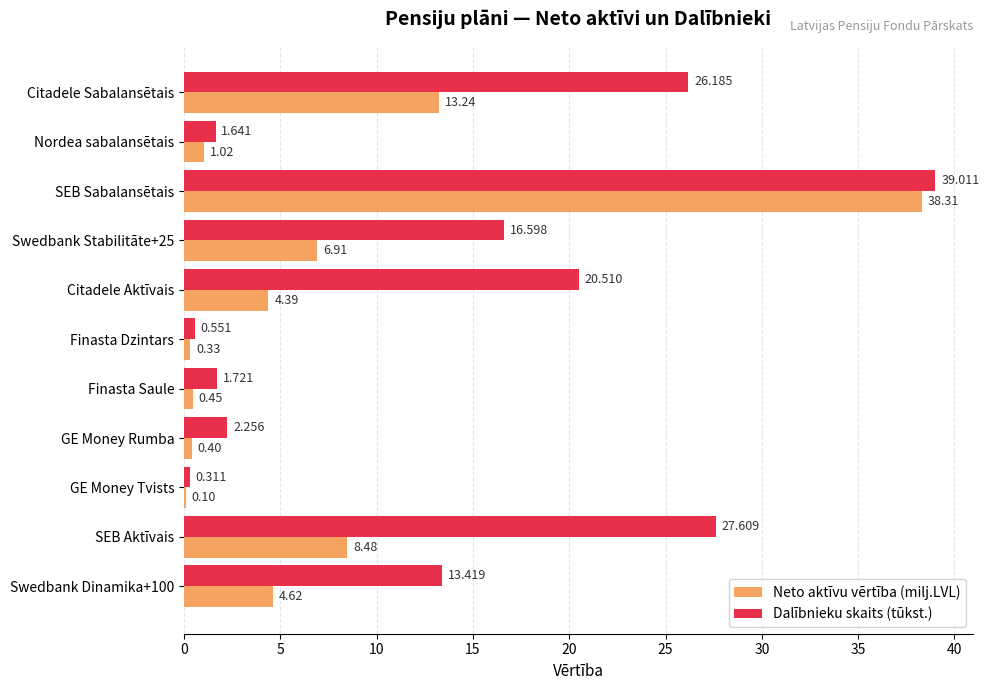

Which label corresponds to the largest value in the chart?

SEB Sabalansētais